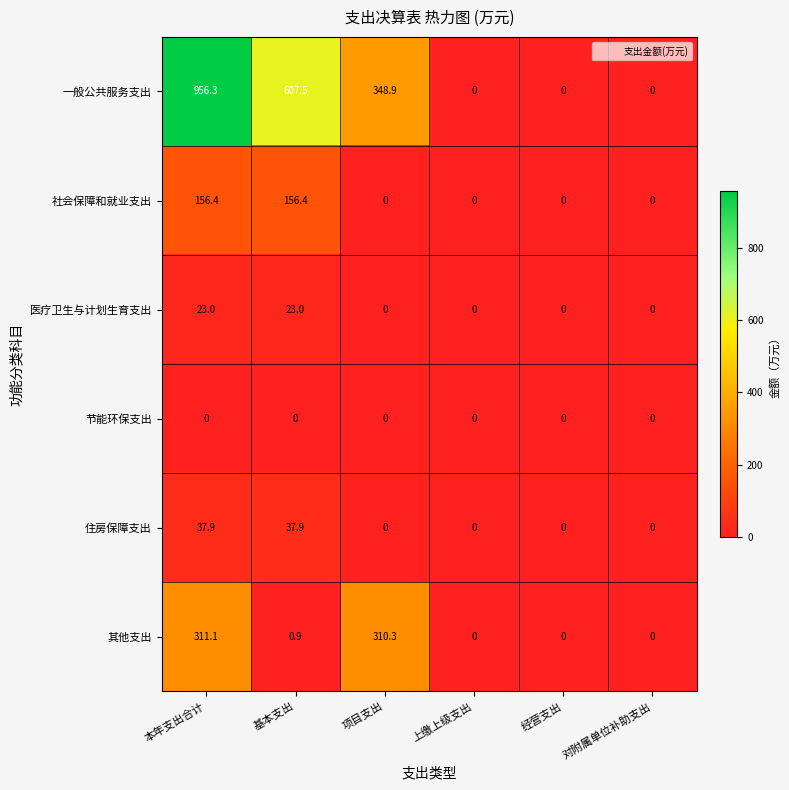

What is the sum of all 一般公共服务支出 values?

1912.7